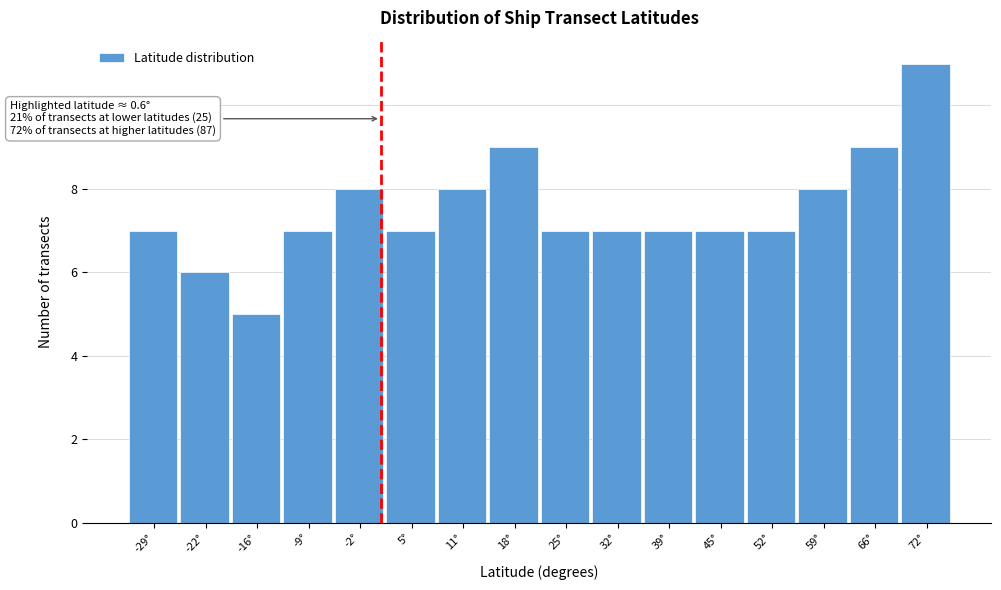

Over which range of the x-axis is the bar tallest?

69 to 76